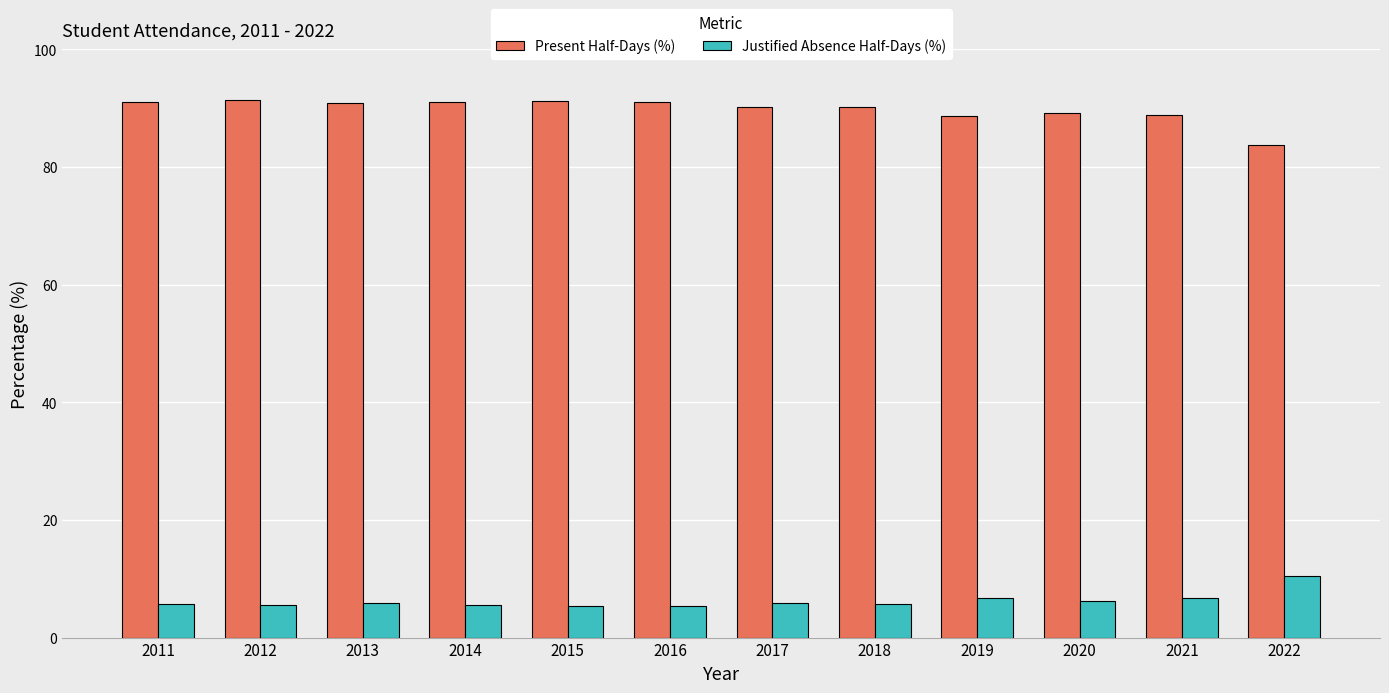

What is the minimum value for Present Half-Days (%)?

83.7